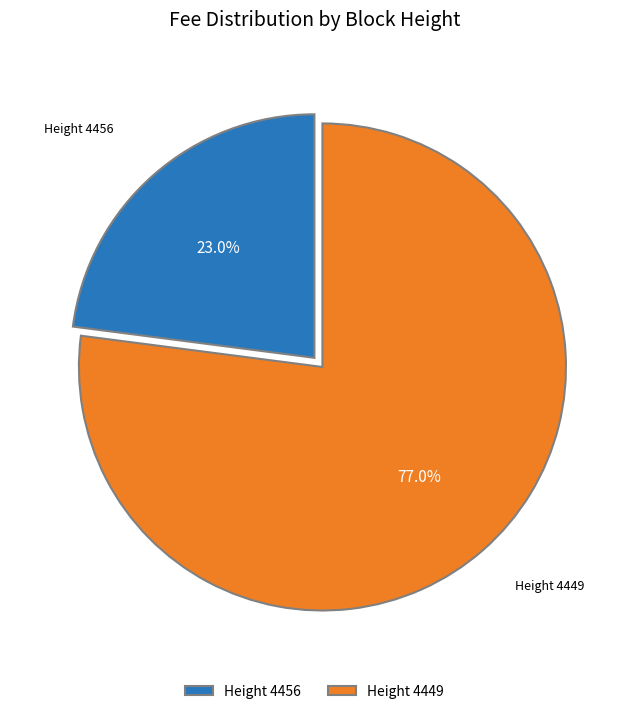

Rank the categories by value from lowest to highest.

Height 4456, Height 4449